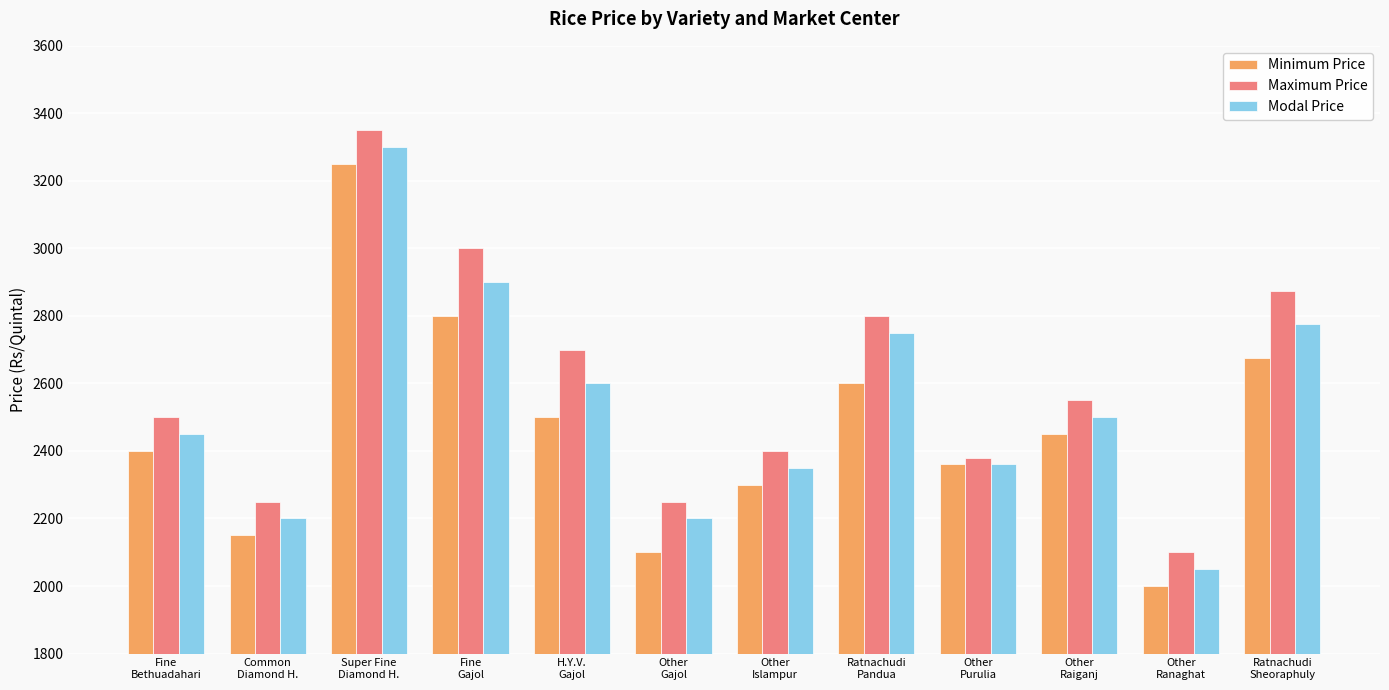

Reading left to right, what are all the values shown in this chart?

Minimum Price: 2400	2150	3250	2800	2500	2100	2300	2600	2360	2450	2000	2675
Maximum Price: 2500	2250	3350	3000	2700	2250	2400	2800	2380	2550	2100	2875
Modal Price: 2450	2200	3300	2900	2600	2200	2350	2750	2360	2500	2050	2775